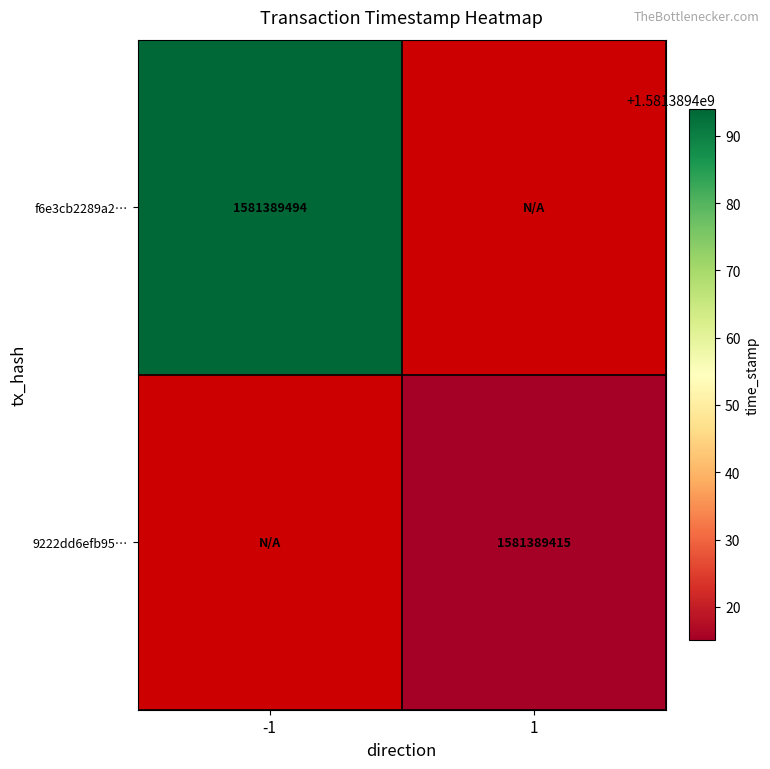

What is the maximum value shown in the chart?

1581389494